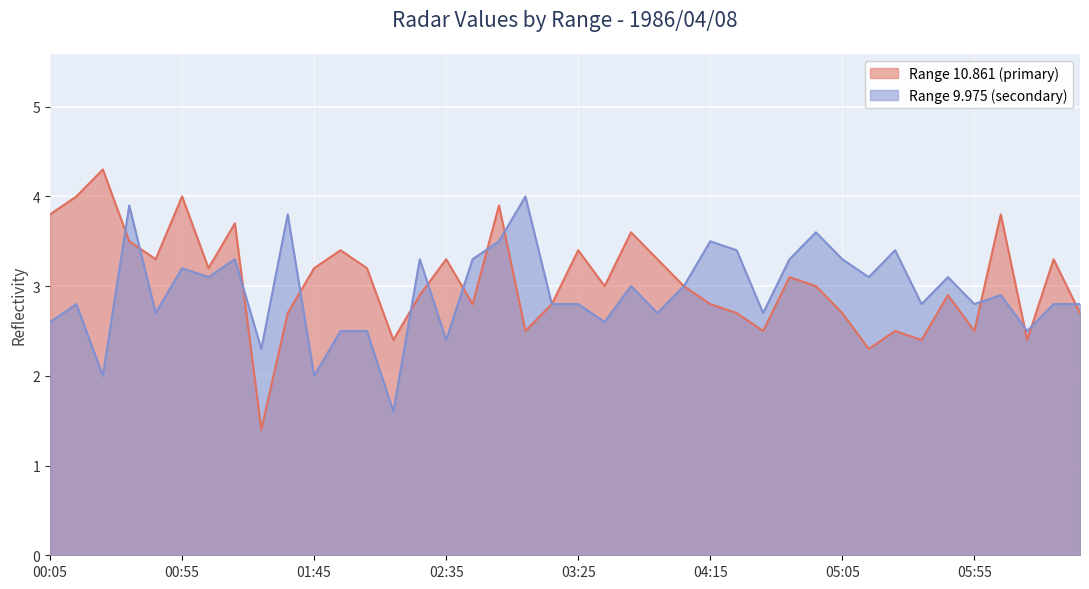

At which label does 10.861 reach its peak?

1986/04/08 00:25